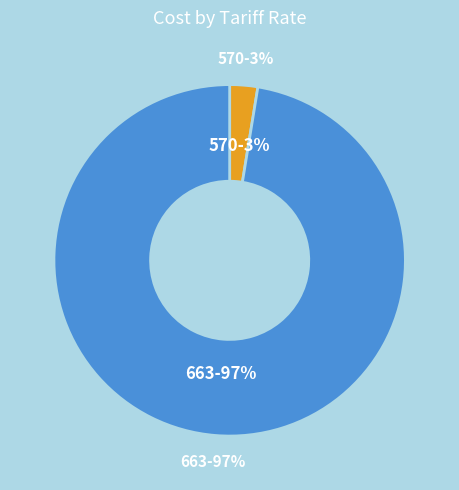

Which slice is the smallest?

570